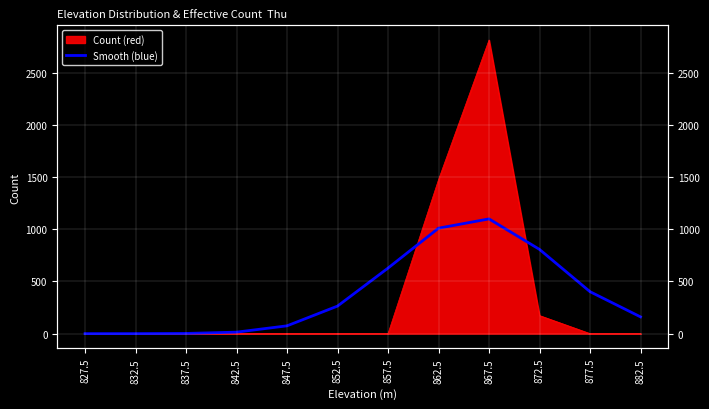

True or false: there are more than 0 points higher than both neighbors.

True